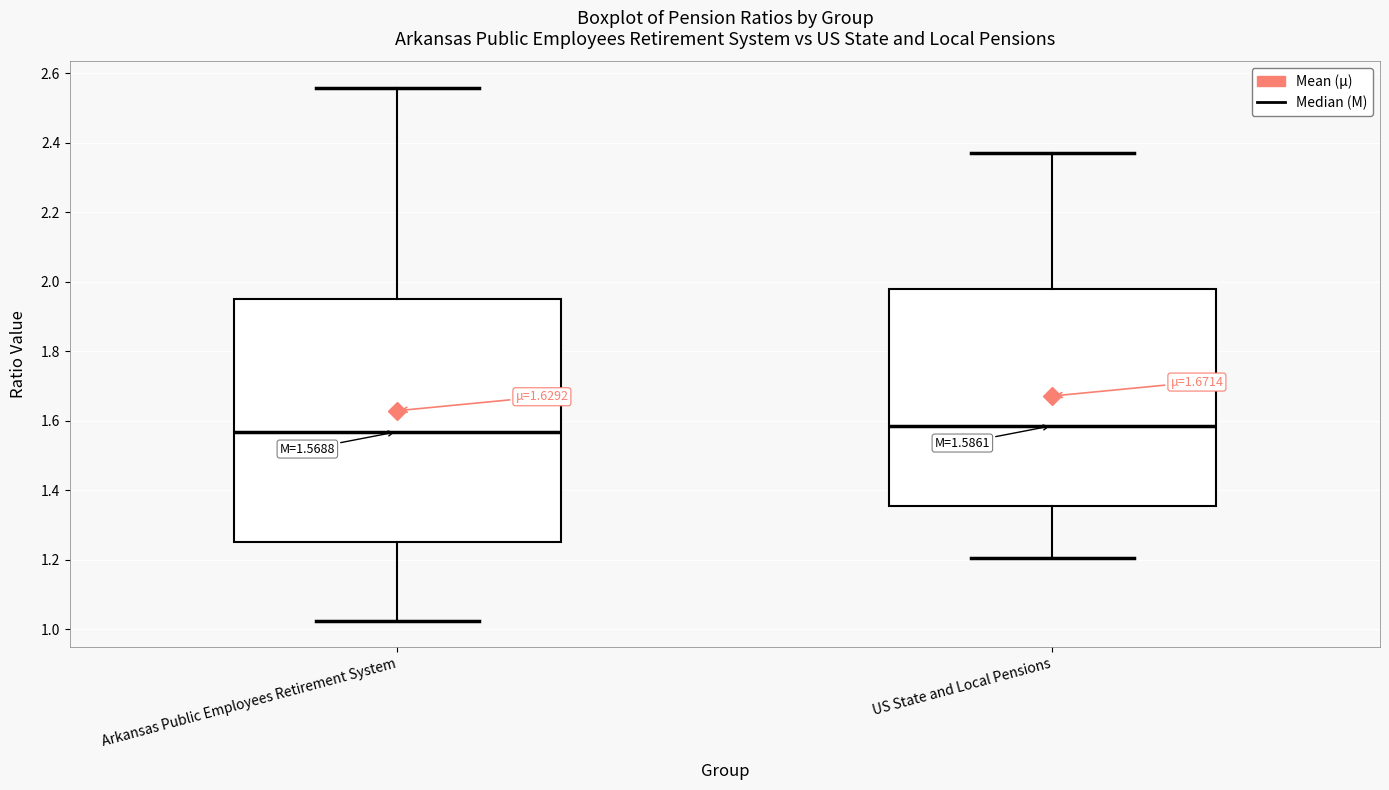

Comparing the boxes themselves (not the whiskers), which one is the tallest?

Arkansas Public Employees Retirement System